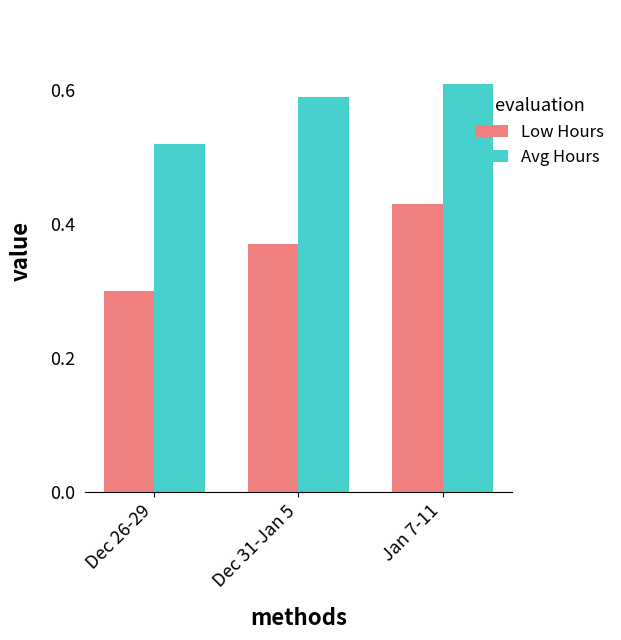

What is the minimum value shown in the chart?

0.3